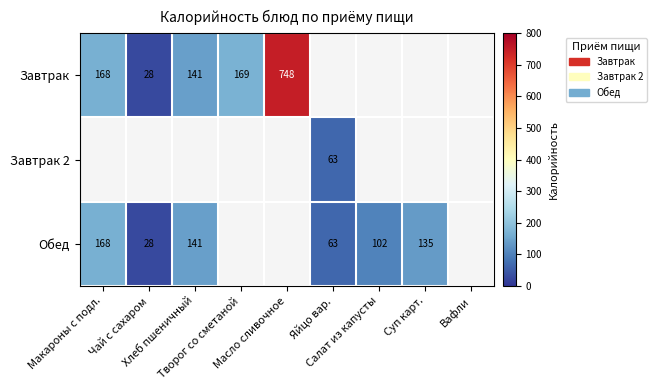

Is the value of Завтрак at Вафли greater than the value of Завтрак 2 at Масло сливочное?

No